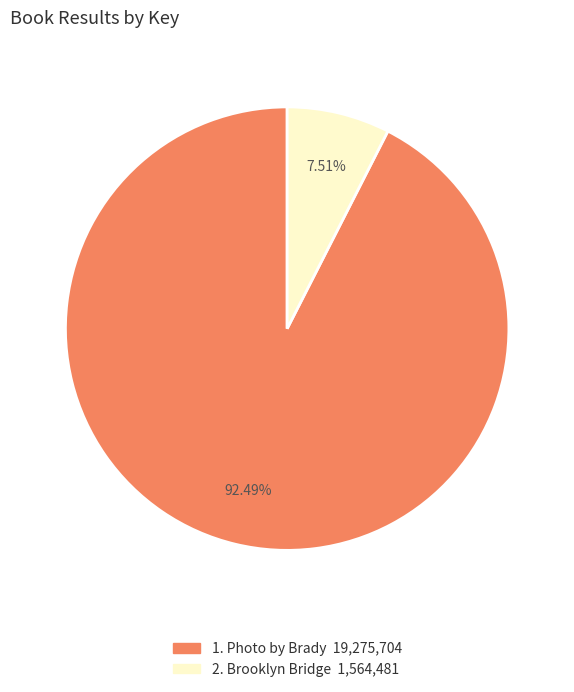

Is there a majority slice in this chart?

Yes